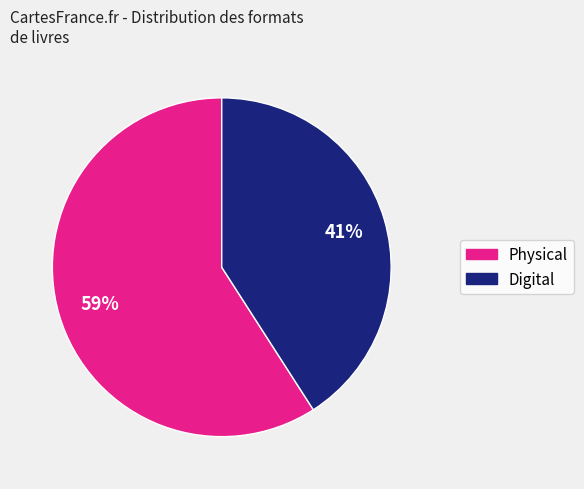

To the nearest percent, what is the average slice percentage?

50%